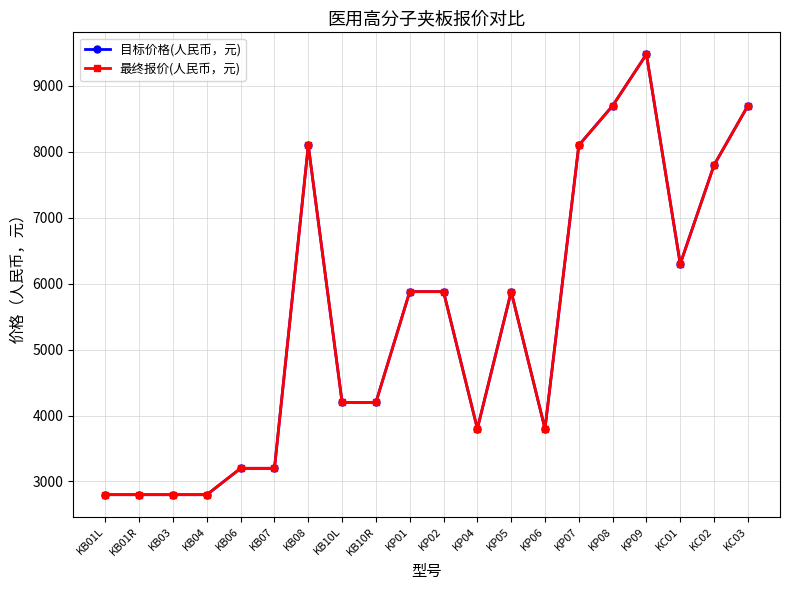

True or false: 最终报价(人民币，元) and 目标价格(人民币，元) intersect in this chart.

False